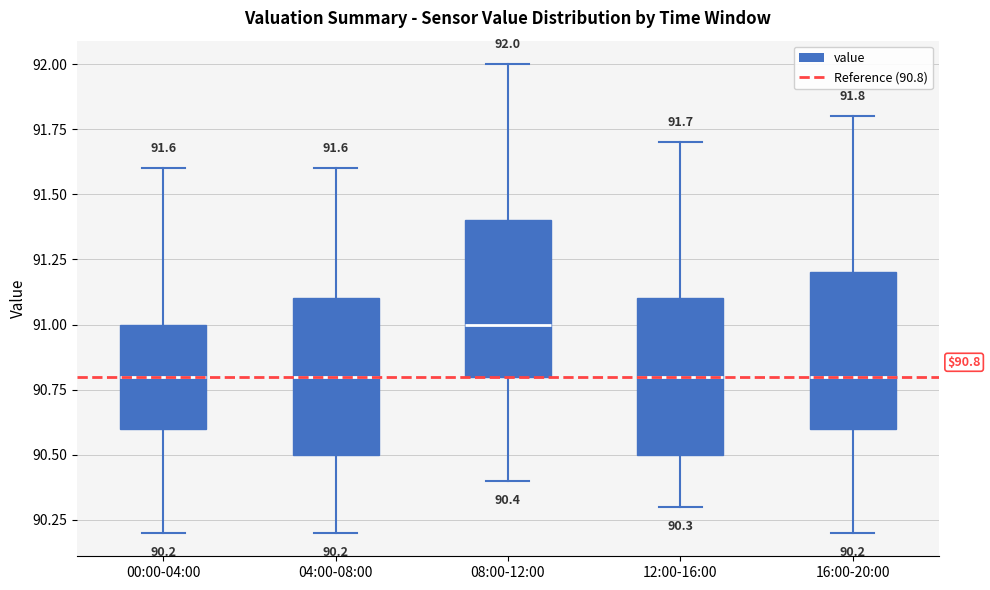

Which box's median line is the highest?

08:00-12:00